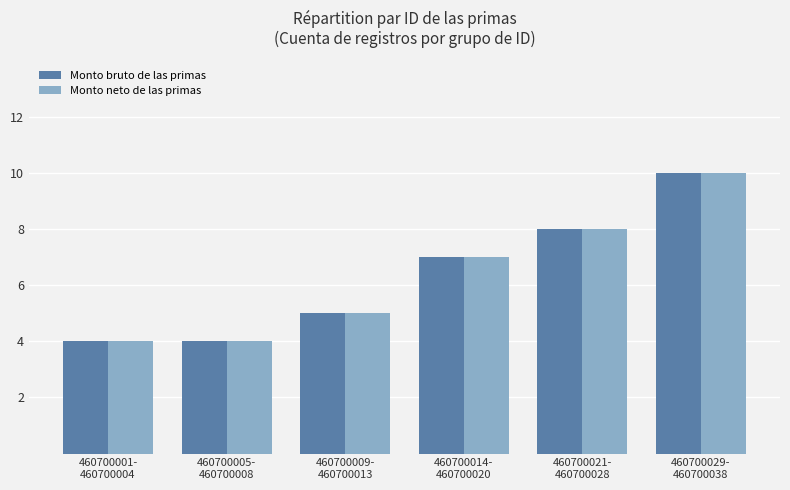

At which category is the sum across all series the highest?

460700029-
460700038